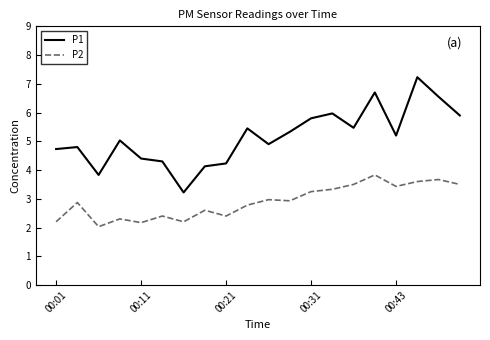

Which series has the largest total across all categories?

P1